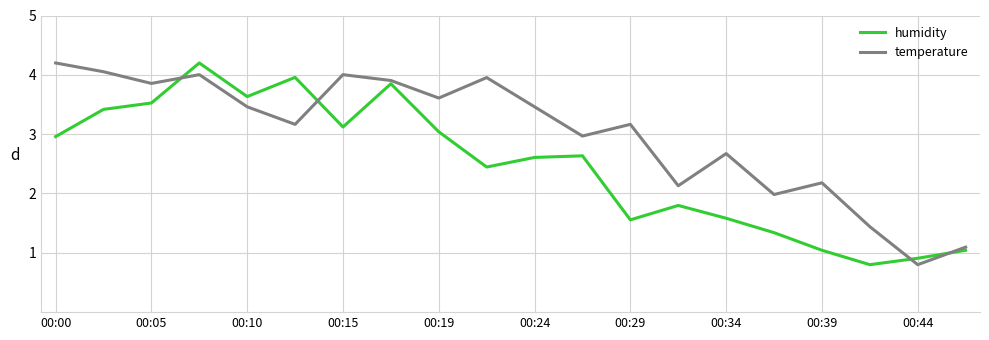

What is the difference between the maximum and minimum values in the humidity series?

3.4